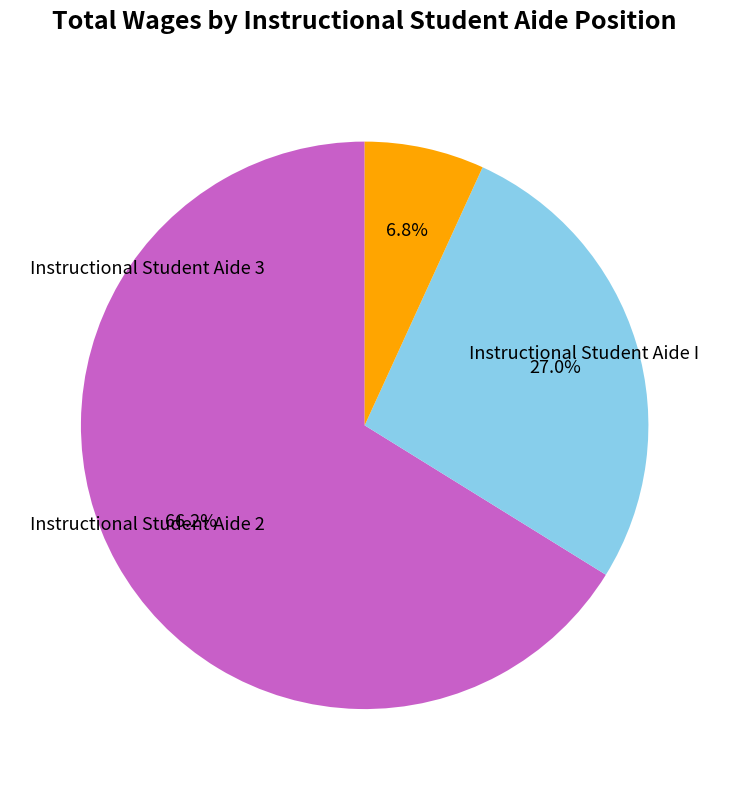

The Instructional Student Aide 3 slice represents 7% of the pie. True or false?

True